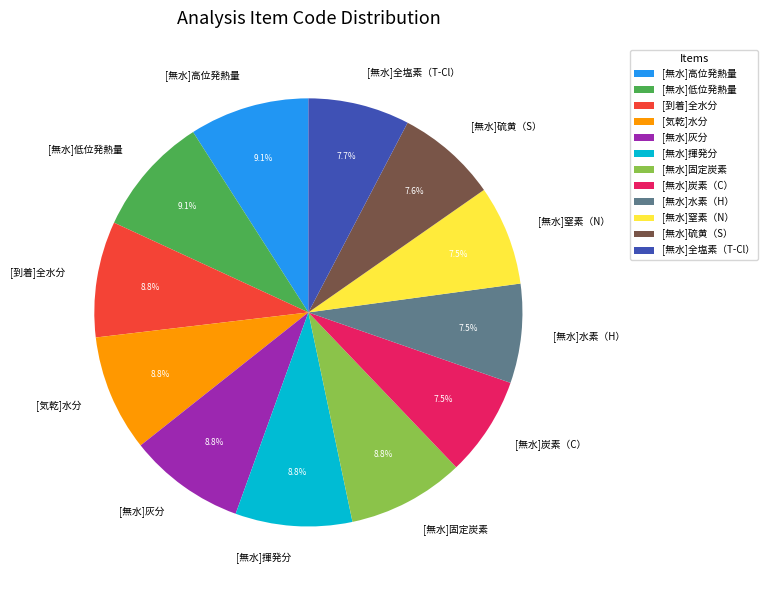

Combined, do [無水]低位発熱量 and [無水]炭素（C） account for over 50%?

No